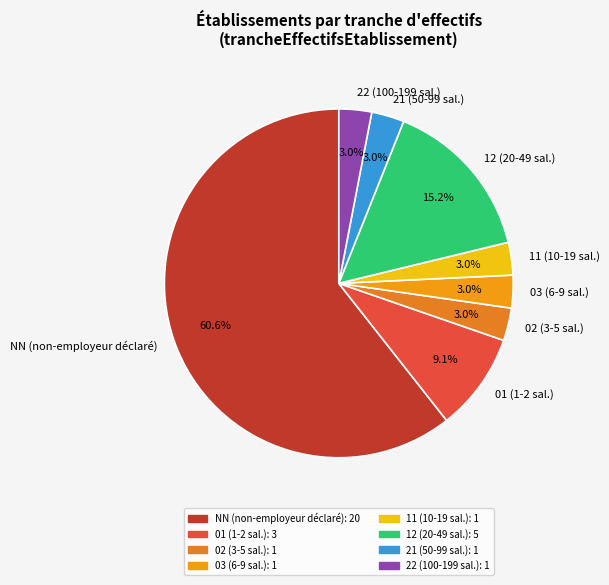

Approximately how many times larger is the value at 21 (50-99 sal.) compared to 03 (6-9 sal.)?

1.0